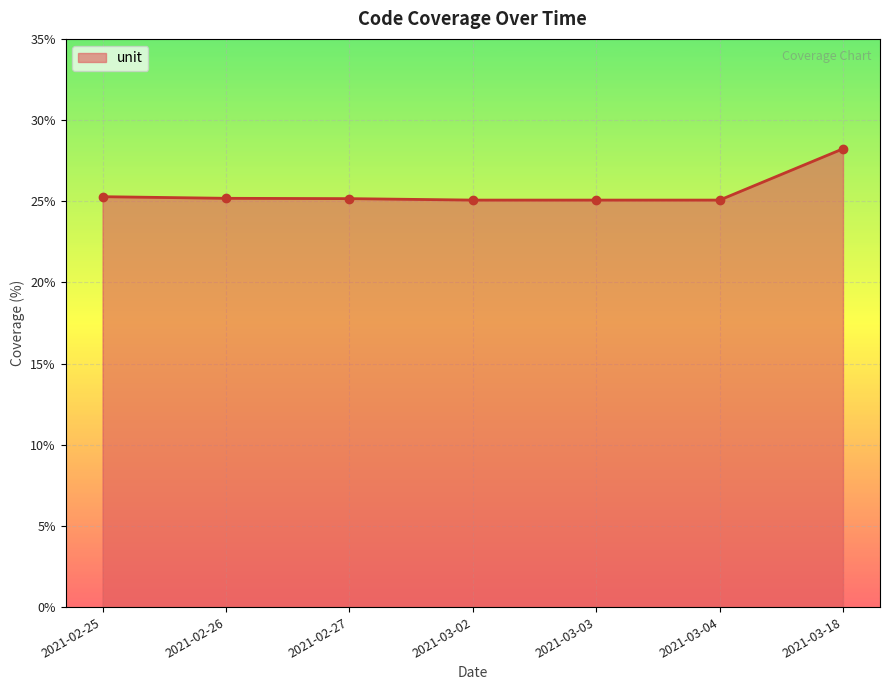

The value at 2021-03-18 is 6.8. True or false?

False